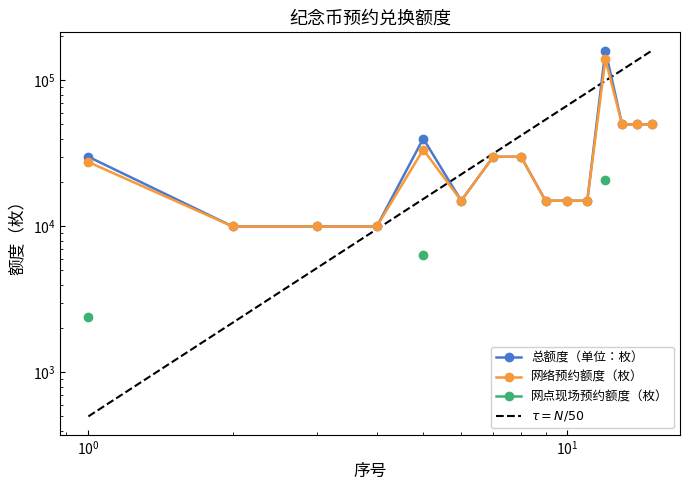

What is the total value across all series at 2?

20000